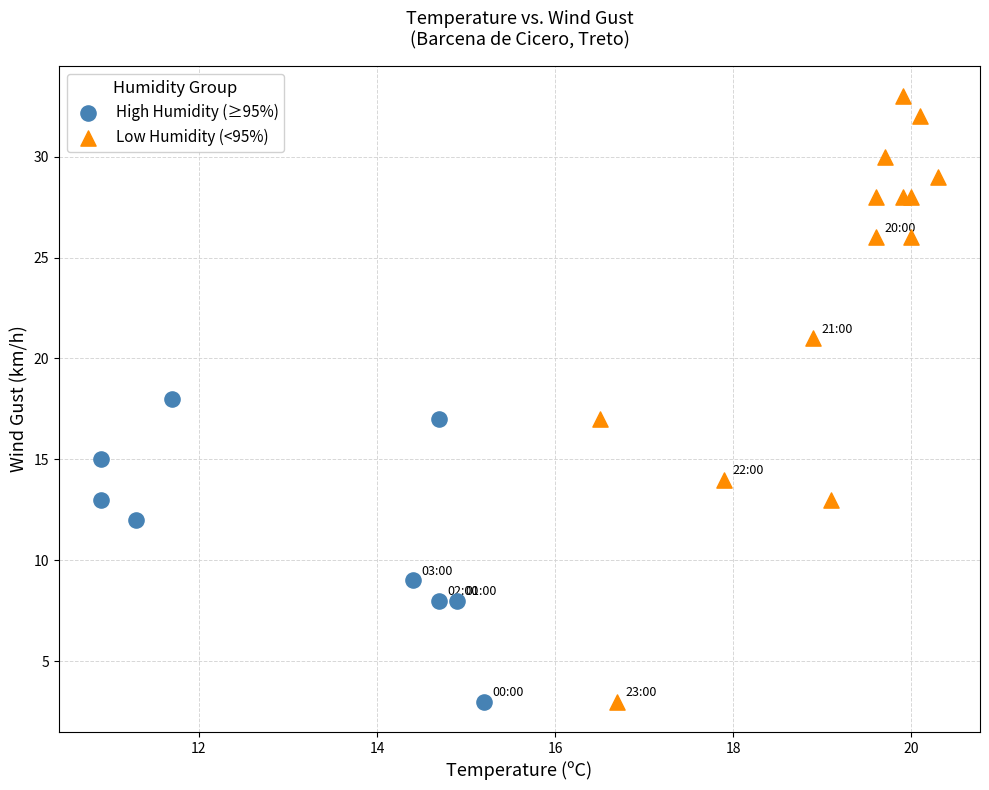

Which series has the largest Y range (max minus min)?

Low Humidity (<95%)